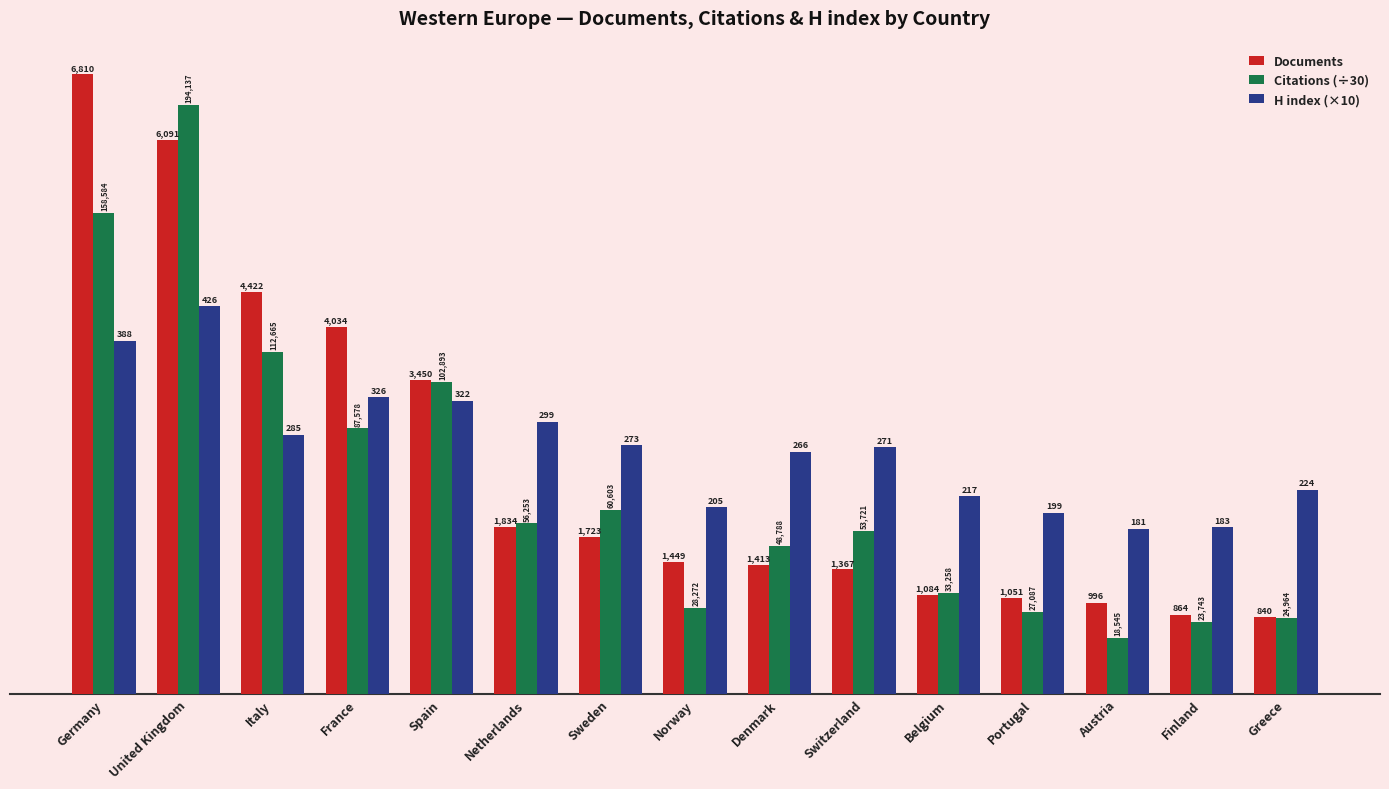

Reading left to right, what are all the values shown in this chart?

Documents: Germany=6810.0	United Kingdom=6091.0	Italy=4422.0	France=4034.0	Spain=3450.0	Netherlands=1834.0	Sweden=1723.0	Norway=1449.0	Denmark=1413.0	Switzerland=1367.0	Belgium=1084.0	Portugal=1051.0	Austria=996.0	Finland=864.0	Greece=840.0
Citations (÷30): Germany=5286.1	United Kingdom=6471.2	Italy=3755.5	France=2919.3	Spain=3429.8	Netherlands=1875.1	Sweden=2020.1	Norway=942.4	Denmark=1626.3	Switzerland=1790.7	Belgium=1108.6	Portugal=902.9	Austria=618.2	Finland=791.4	Greece=832.1
H index (×10): Germany=3880.0	United Kingdom=4260.0	Italy=2850.0	France=3260.0	Spain=3220.0	Netherlands=2990.0	Sweden=2730.0	Norway=2050.0	Denmark=2660.0	Switzerland=2710.0	Belgium=2170.0	Portugal=1990.0	Austria=1810.0	Finland=1830.0	Greece=2240.0